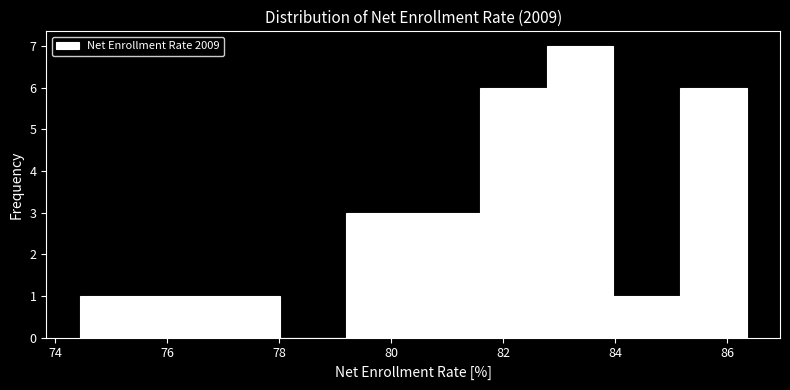

What is the height of the bar covering 74.4 to 75.6 on the x-axis? Neither the bar edges nor the heights are printed on the chart, so give them approximately, as read against the axes.

1